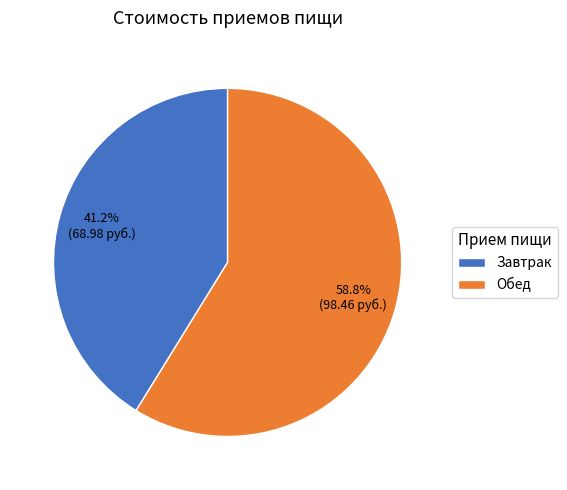

To the nearest percent, what percentage of the pie is Завтрак?

41%